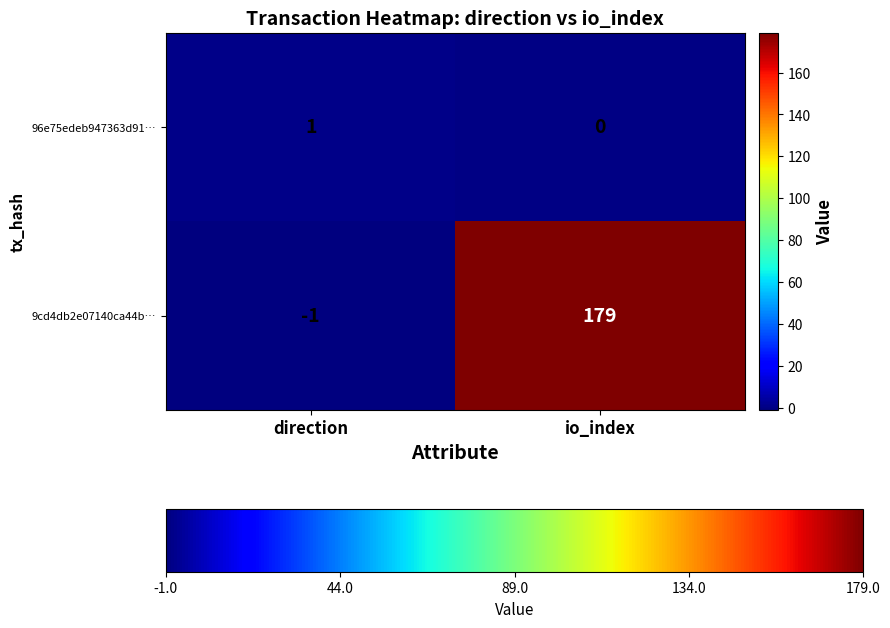

Reading left to right, transcribe all the data shown in this chart.

96e75edeb947363d91…: 1	0
9cd4db2e07140ca44b…: -1	179